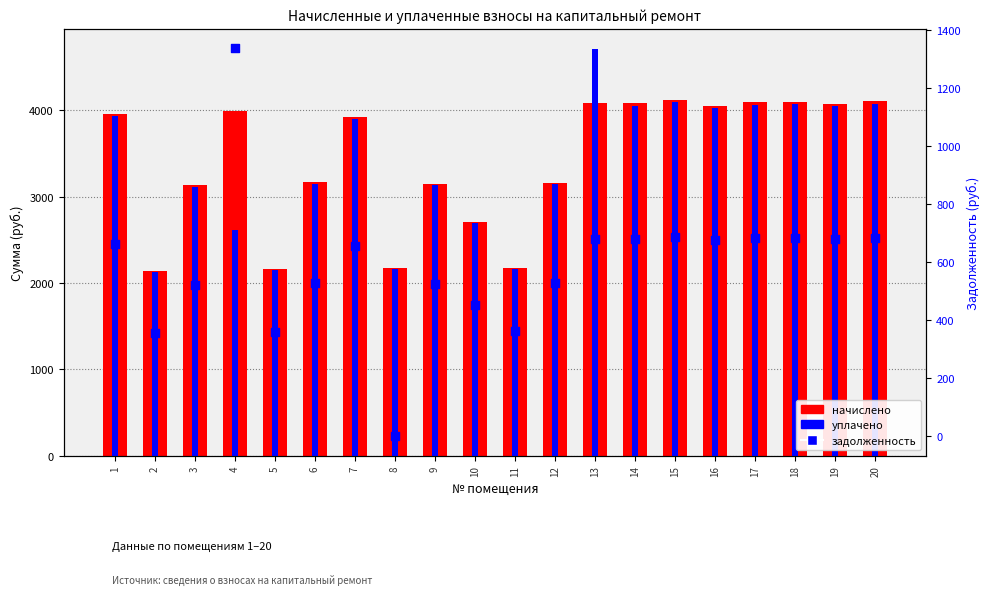

At which category is the sum across all series the highest?

13